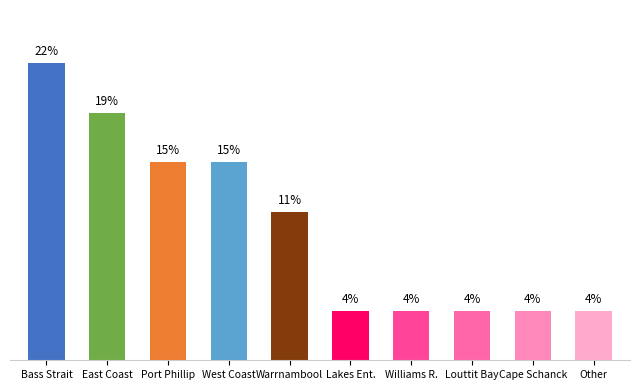

At which category does the chart reach its peak across all series?

Bass Strait